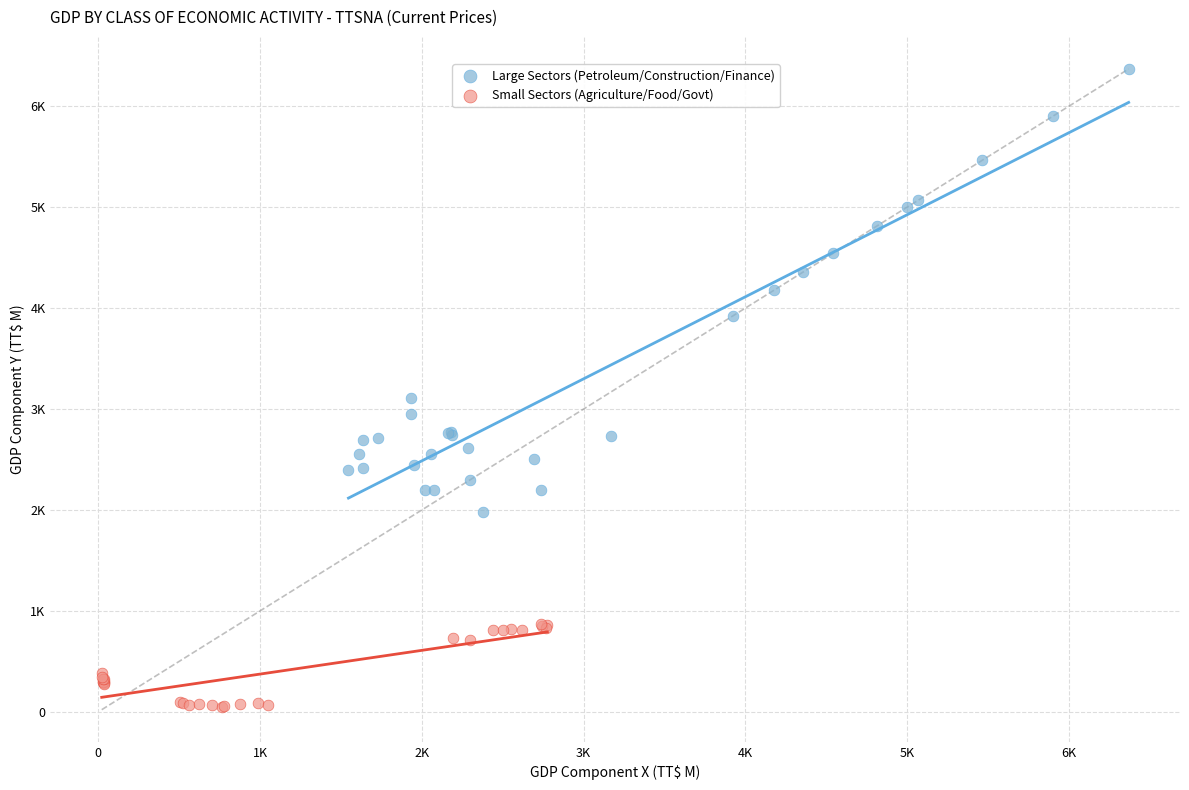

Which series has the widest spread of Y values?

Large Sectors (Petroleum/Construction/Finance)